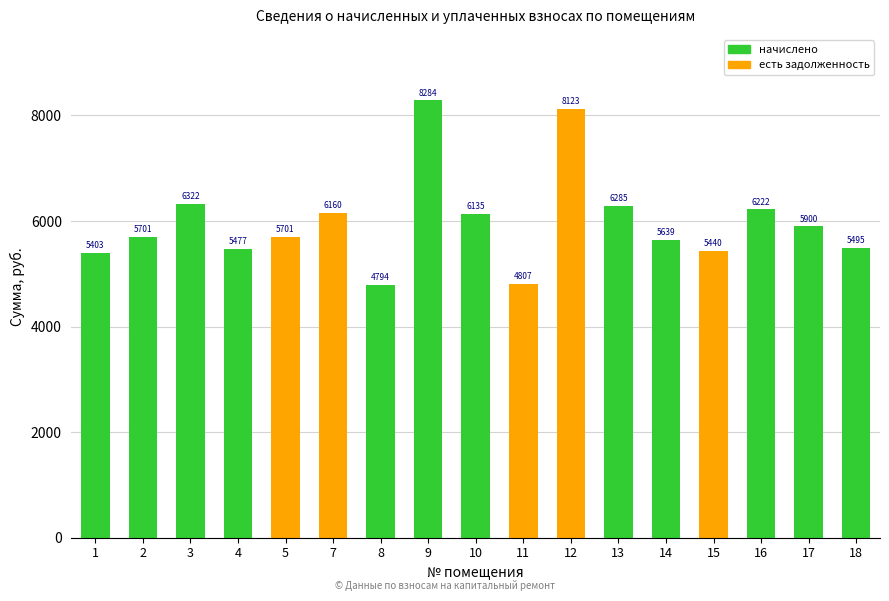

Are the bars grouped side by side (vs. stacked)?

No